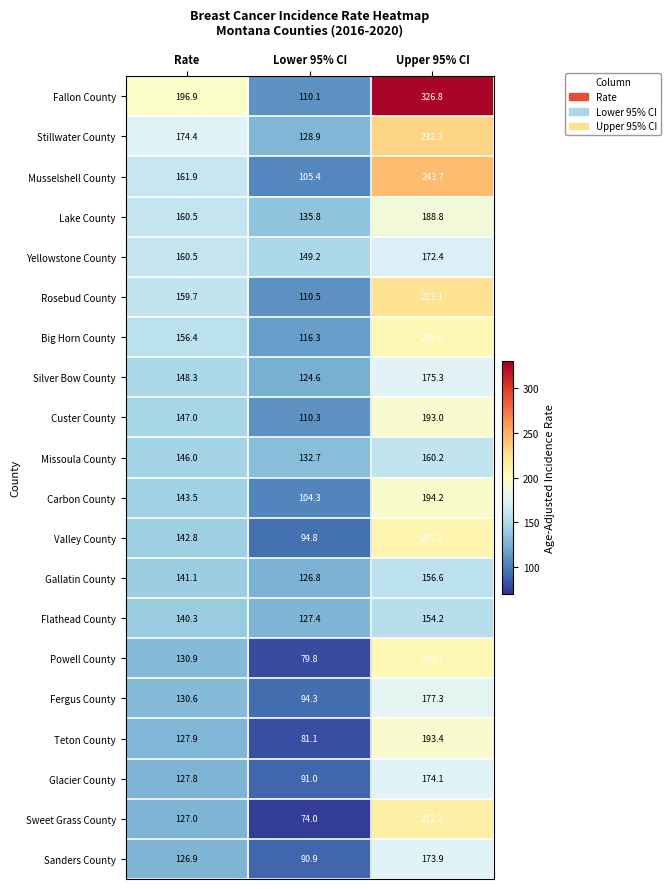

Between Rate and Upper 95% CI, which series saw the biggest shift?

Fallon County